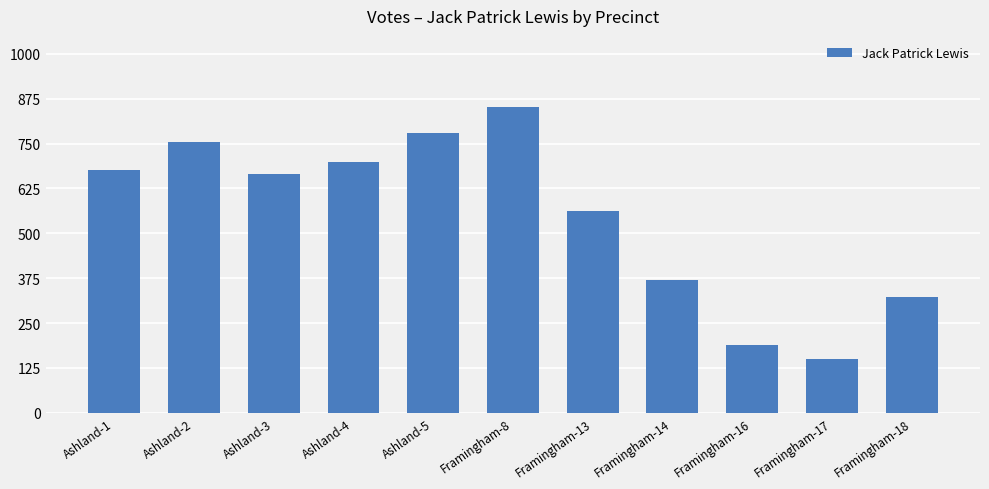

Does the chart contain any negative values?

No